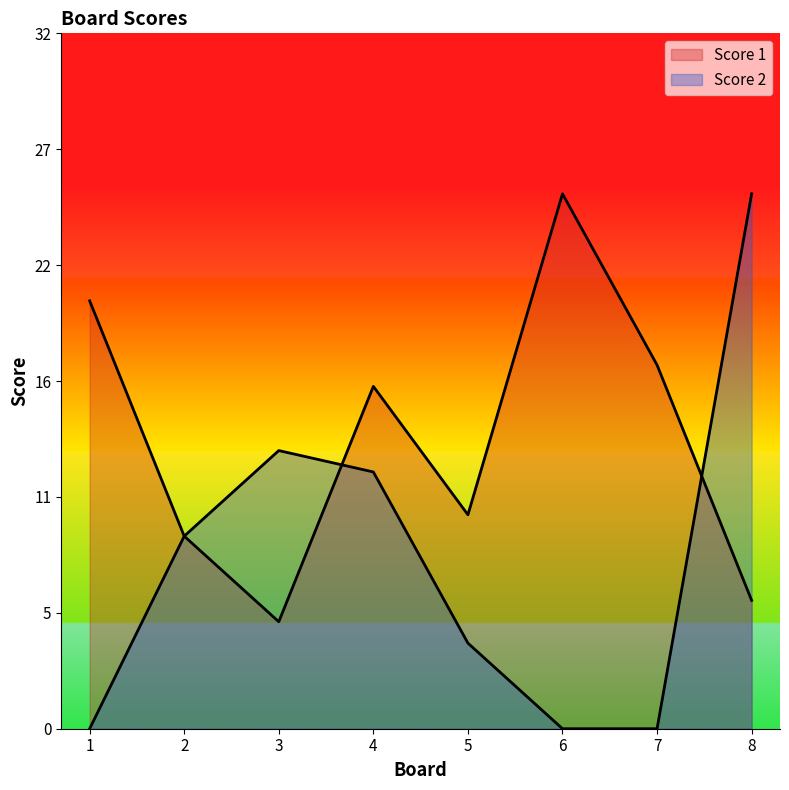

What is the total value across all series at 6?

25